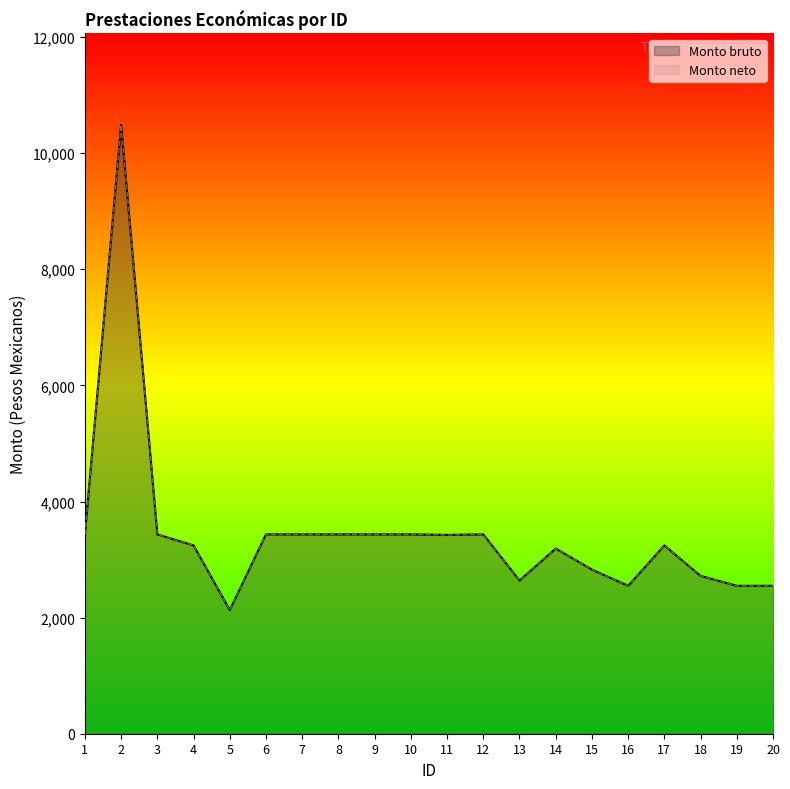

At which label does Monto neto first exceed 3424?

1